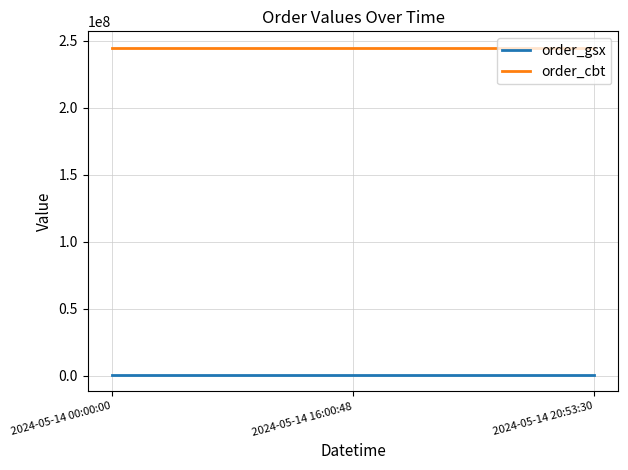

What are all the series names shown in the legend?

order_gsx, order_cbt